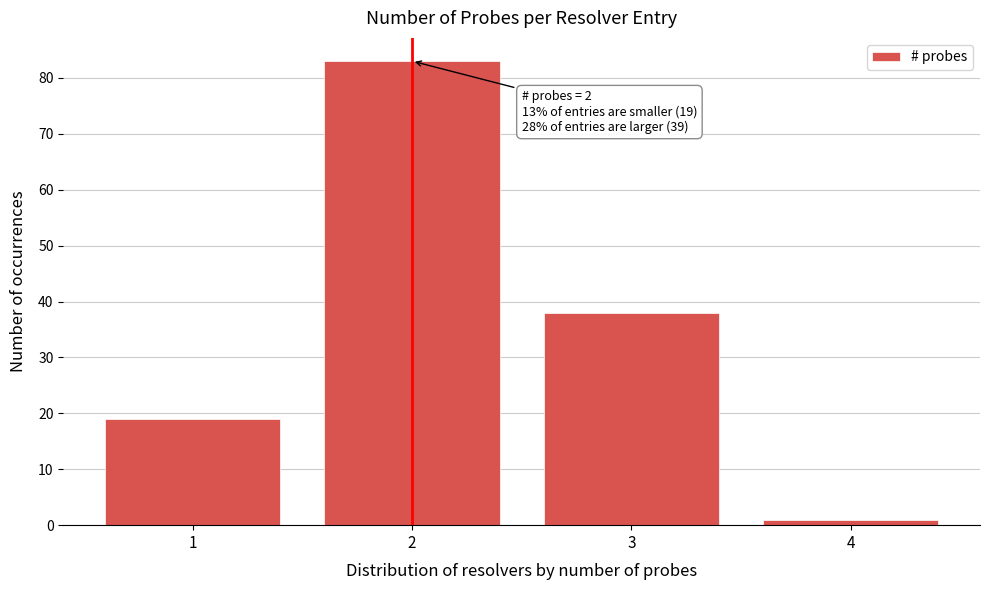

Reading left to right, transcribe all the data shown in this chart.

1=19	2=83	3=38	4=1